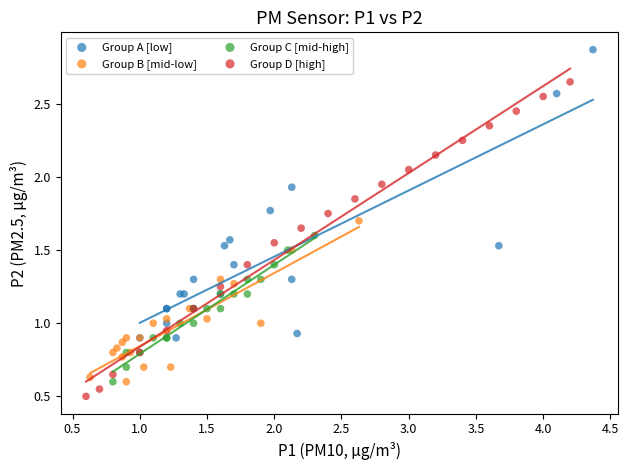

Which series contains the highest Y value?

Group A [low]